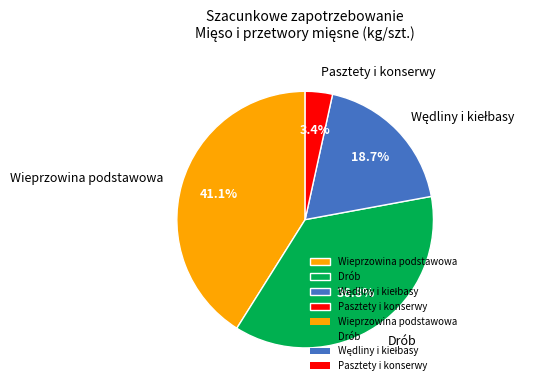

Is the sum of Pasztety i konserwy and Wieprzowina podstawowa greater than half?

No